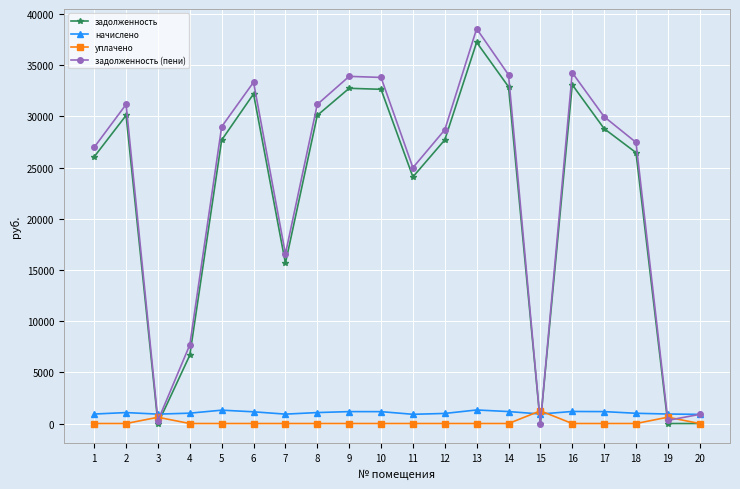

The value of задолженность at 20 is 0.0. True or false?

True